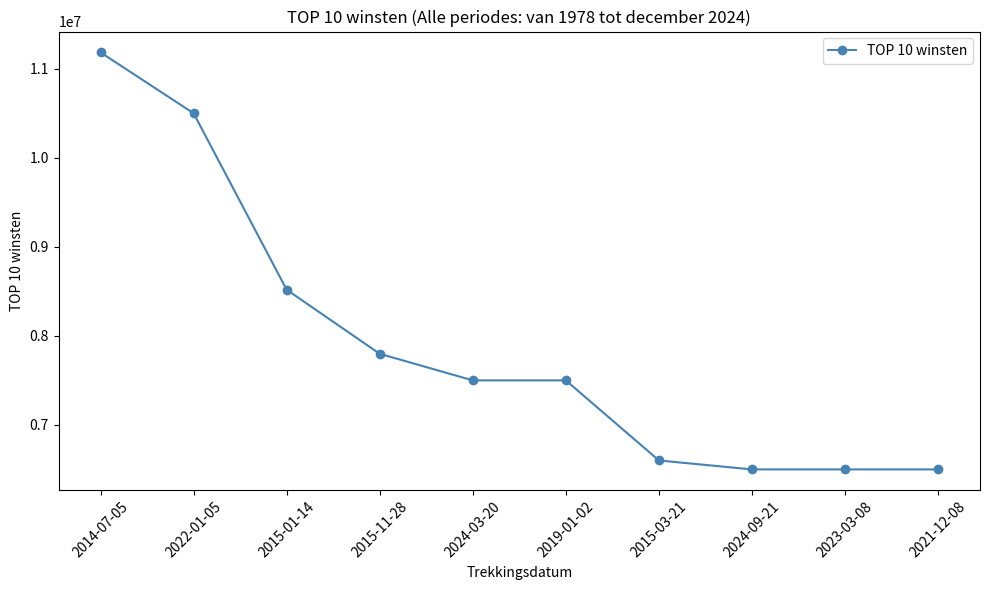

What is the minimum value shown in the chart?

6500000